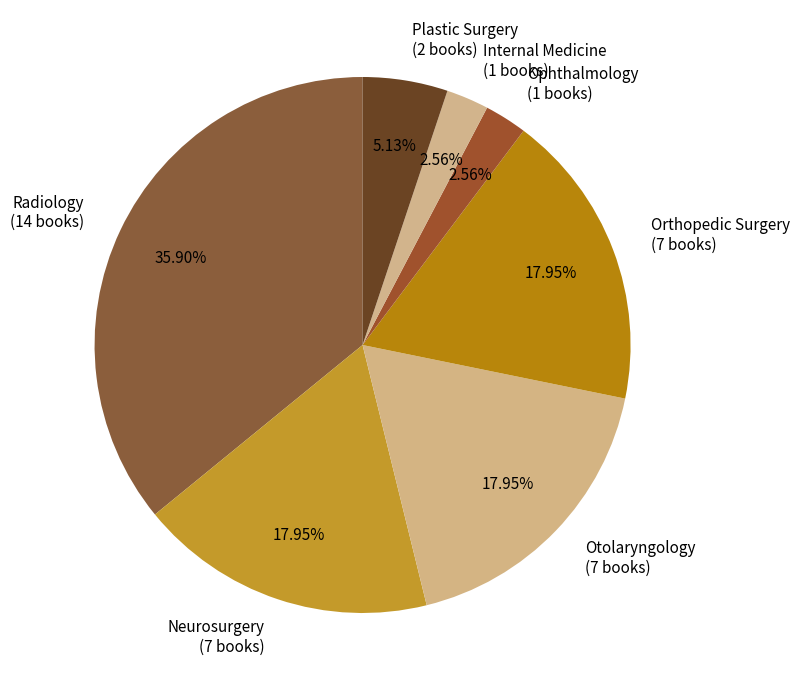

To the nearest percent, what is the combined percentage of Internal Medicine and Neurosurgery?

21%